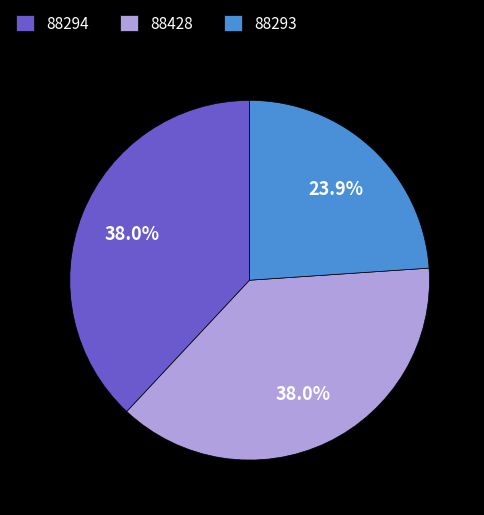

What is the ratio of the value at 88293 to the value at 88294?

0.6